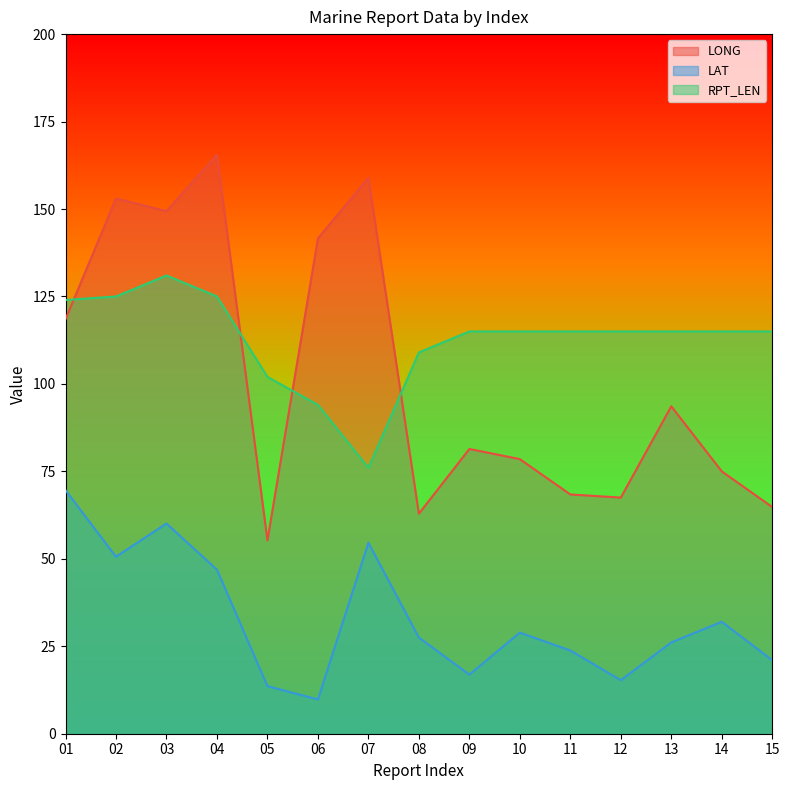

How many lines are shown in the chart?

3